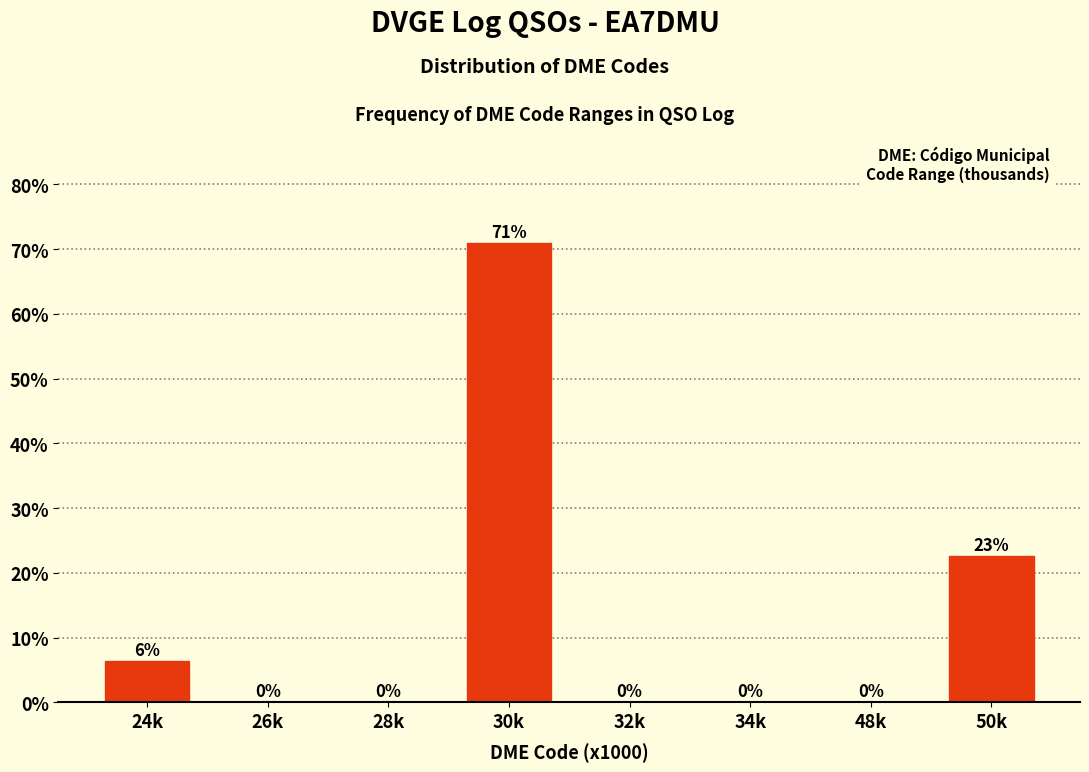

Is it true that the value at 30k is 71.0?

True